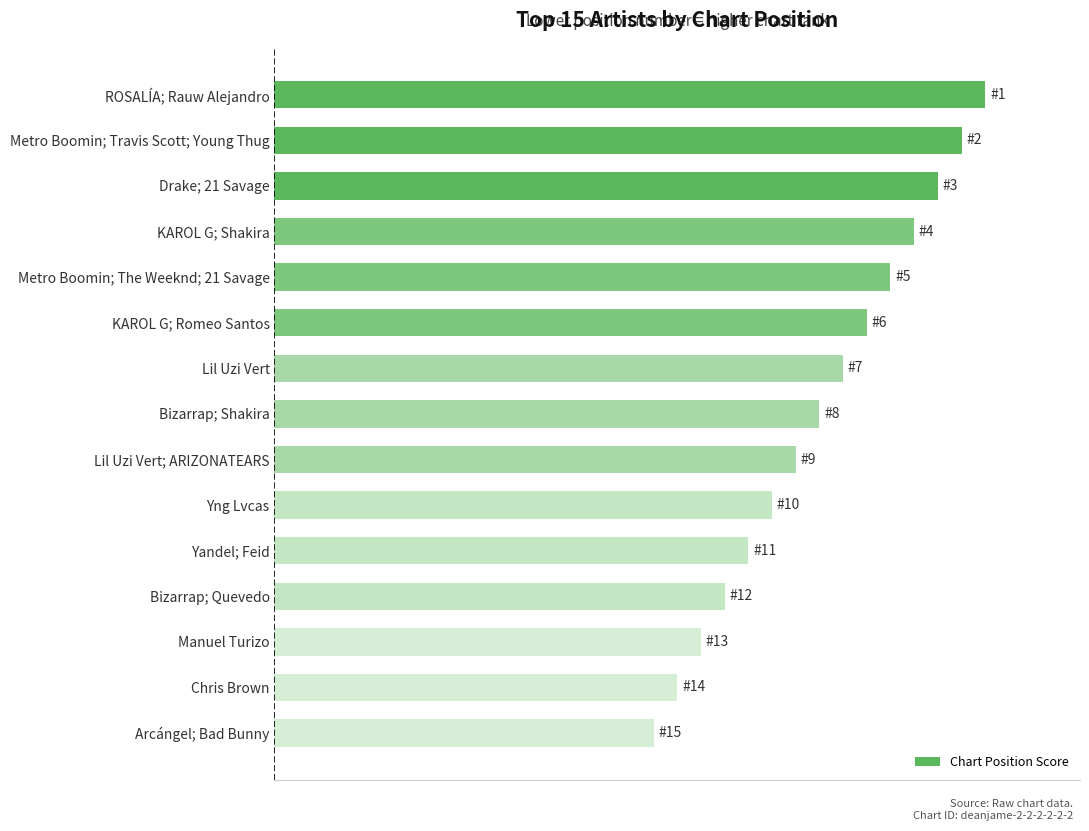

Are the bars grouped side by side (vs. stacked)?

No